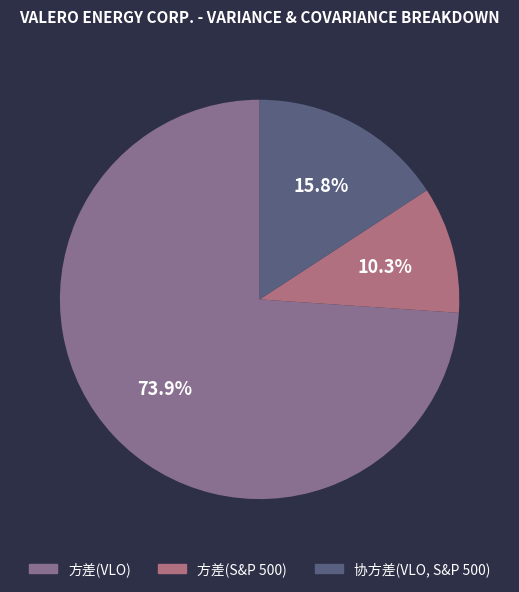

What is the ratio of the value at 方差(VLO) to the value at 方差(S&P 500)?

7.2